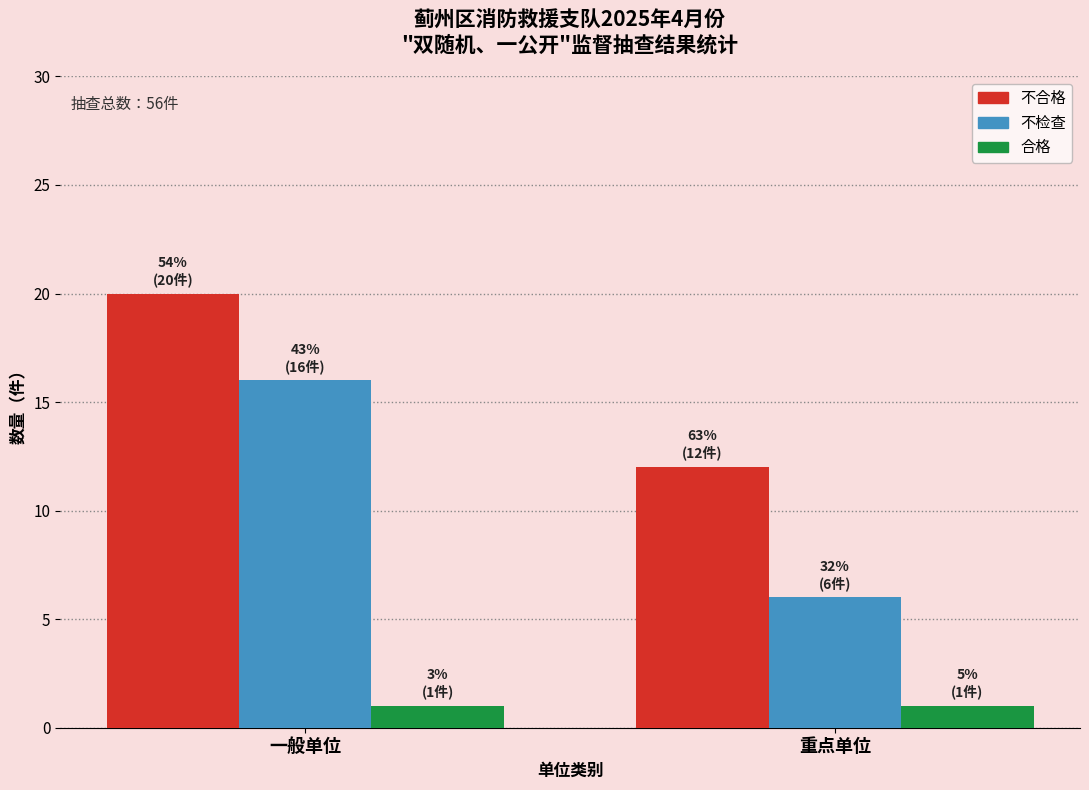

The 不检查 series shows 2 at 重点单位. True or false?

False